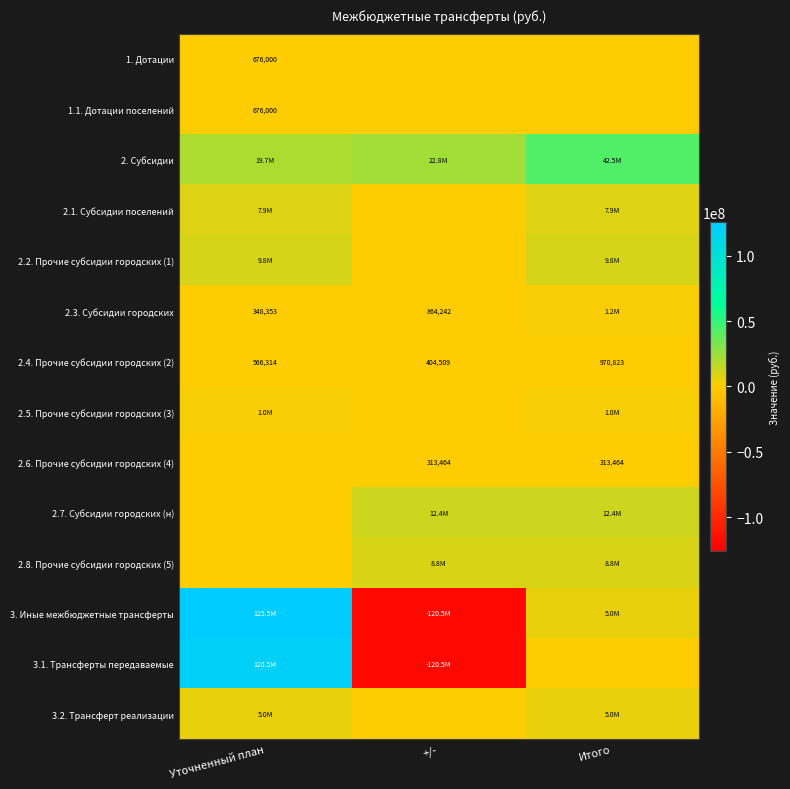

How many series are shown in this chart?

14